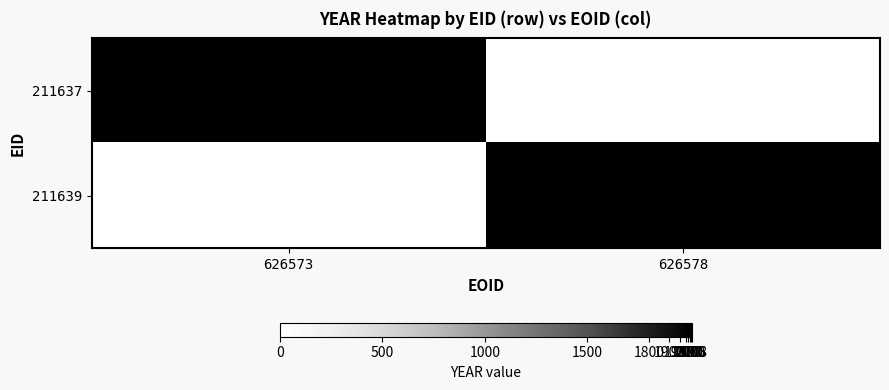

At which category is the sum across all series the highest?

626573